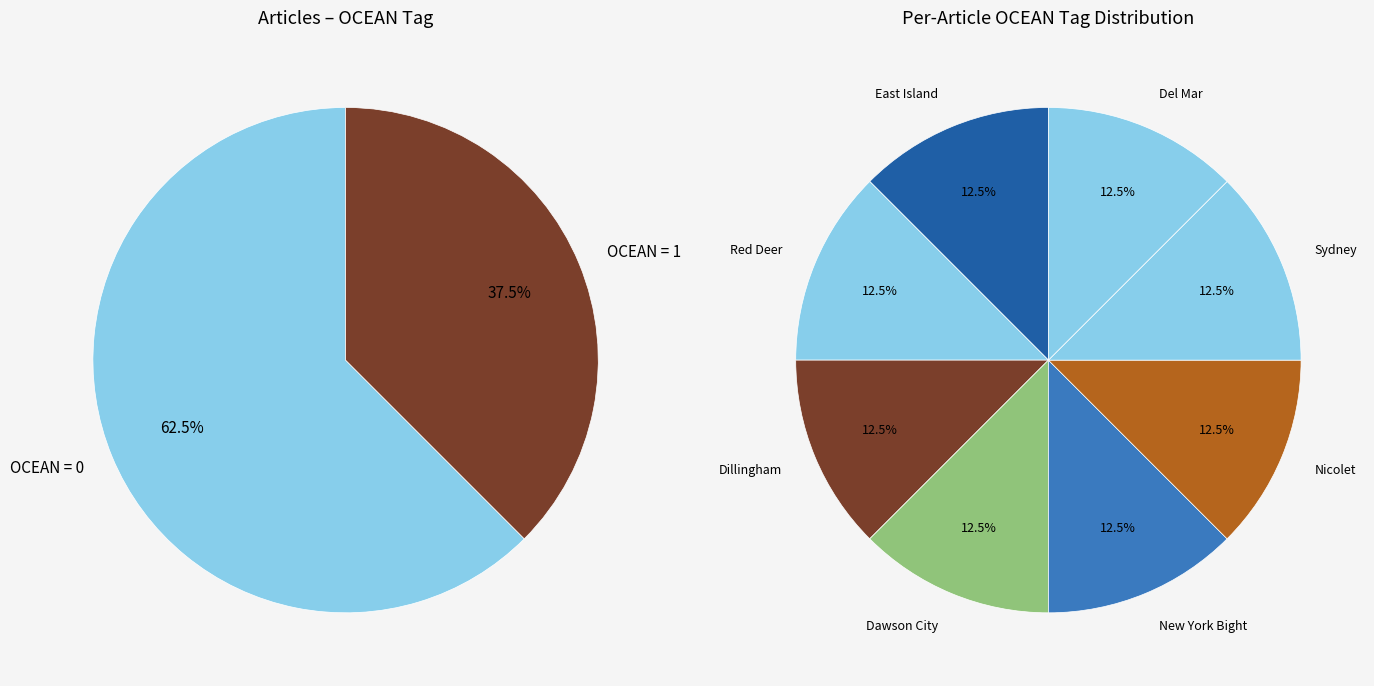

How many segments does this pie chart have?

8